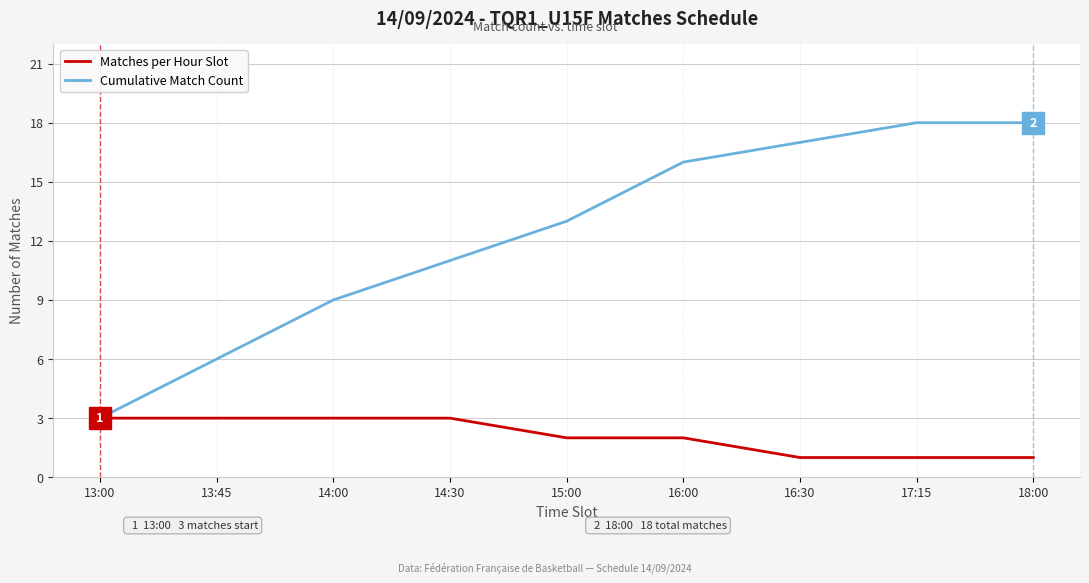

What is the difference between the highest and lowest values at 14:30?

8